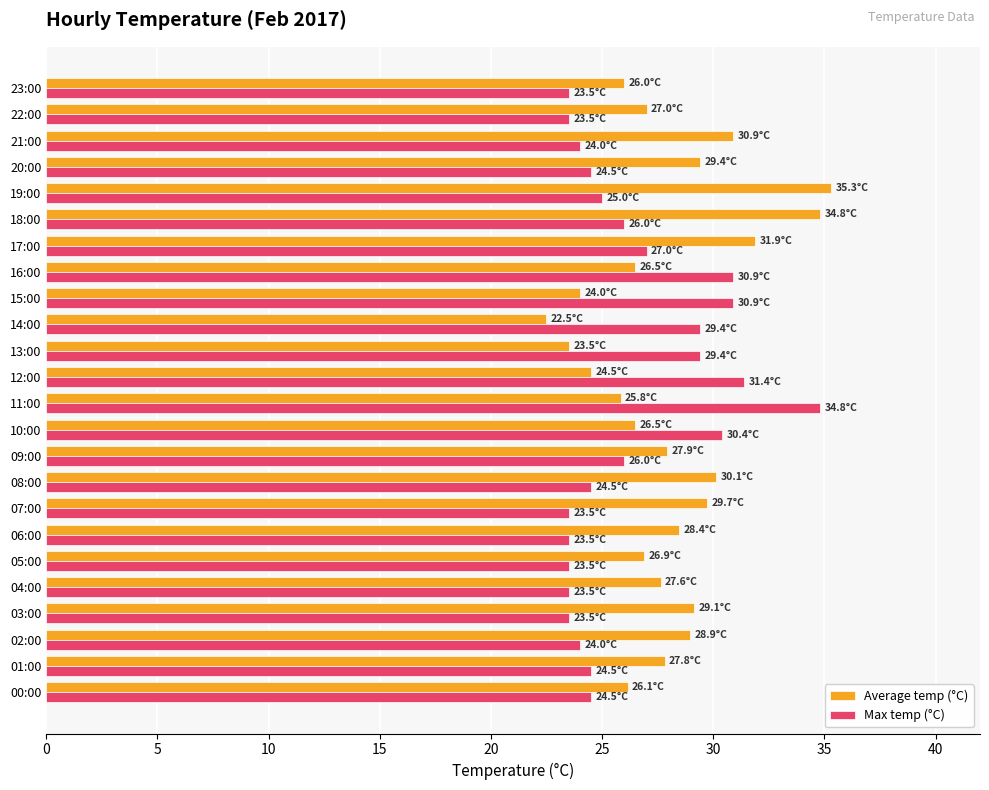

The Average temp (°C) series shows 16.6 at 11:00. True or false?

False